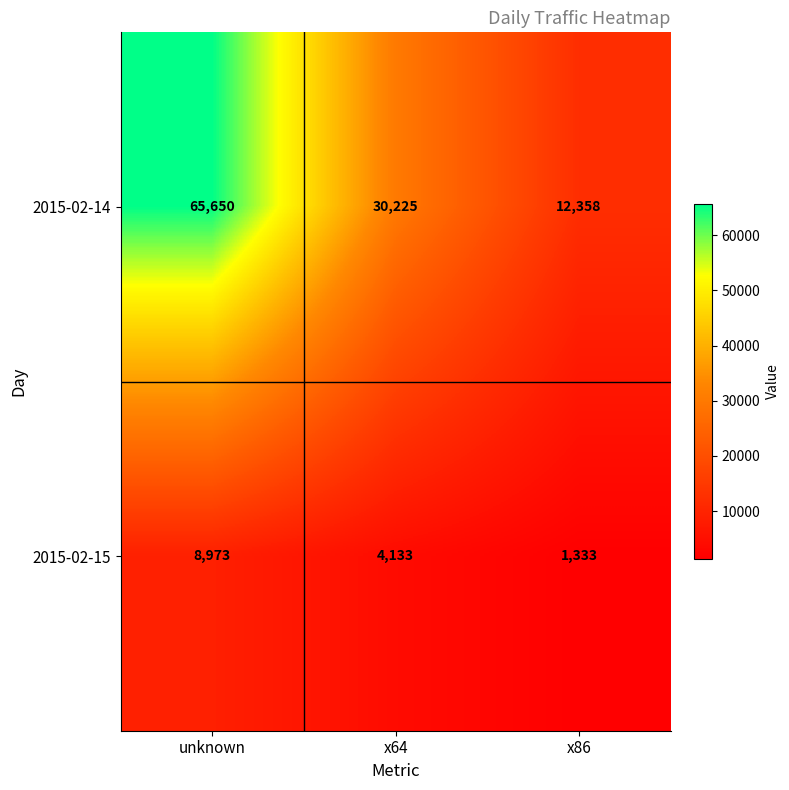

List the series in order of their overall mean, highest first.

2015-02-14, 2015-02-15